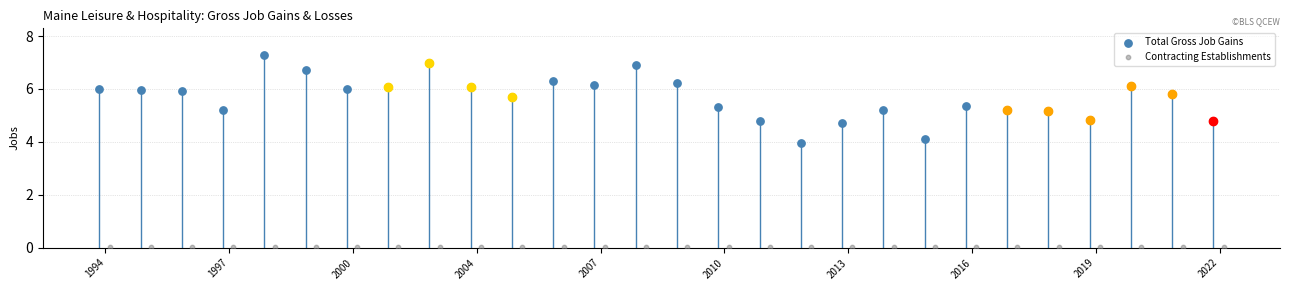

What are all the series names shown in the legend?

Total Gross Job Gains, Contracting Establishments